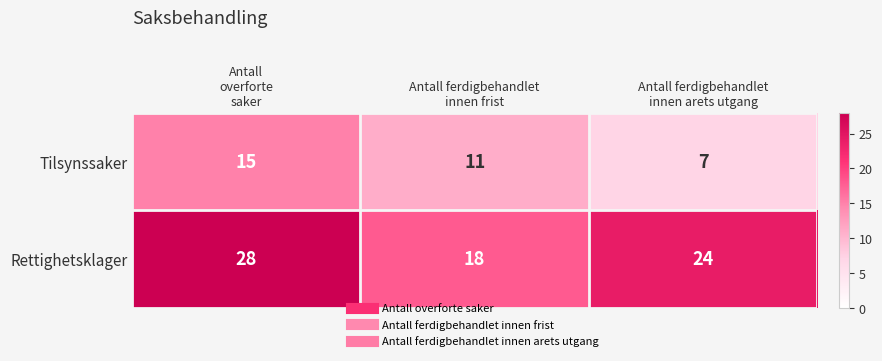

Which series changed the most between Antall
overforte
saker and Antall ferdigbehandlet
innen frist?

Rettighetsklager